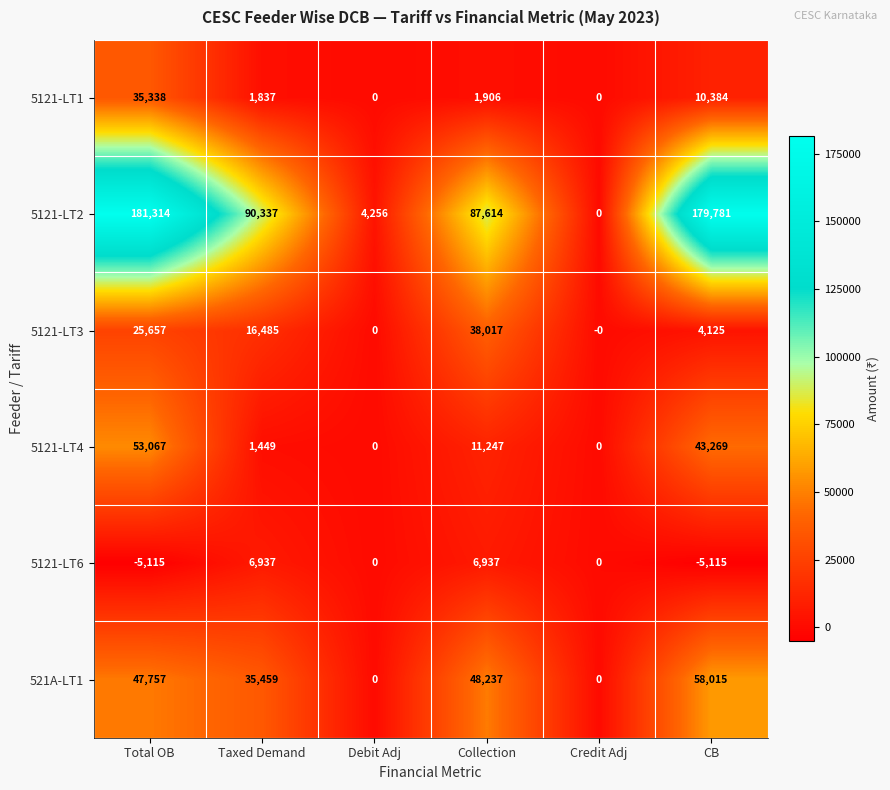

List the series in order of their peak value, highest first.

5121-LT2, 521A-LT1, 5121-LT4, 5121-LT3, 5121-LT1, 5121-LT6